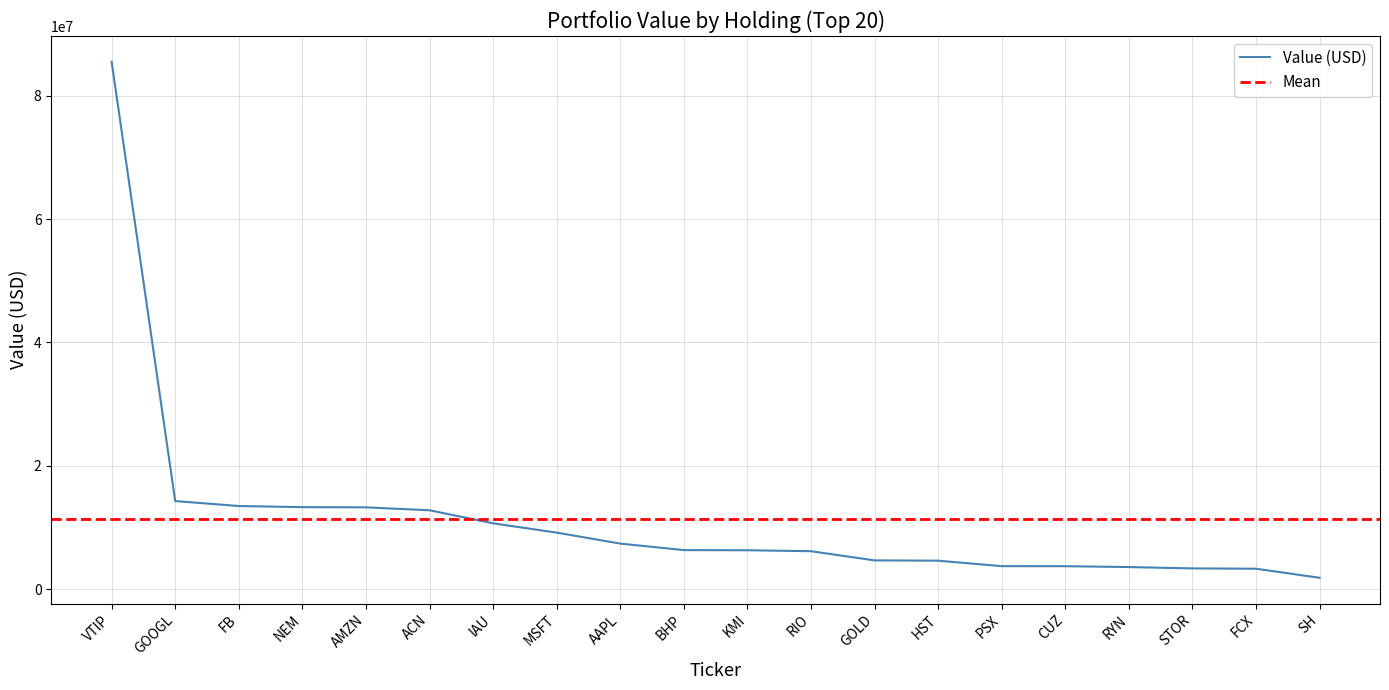

Rank the categories by value from lowest to highest.

SH, FCX, STOR, RYN, CUZ, PSX, HST, GOLD, RIO, KMI, BHP, AAPL, MSFT, IAU, ACN, AMZN, NEM, FB, GOOGL, VTIP